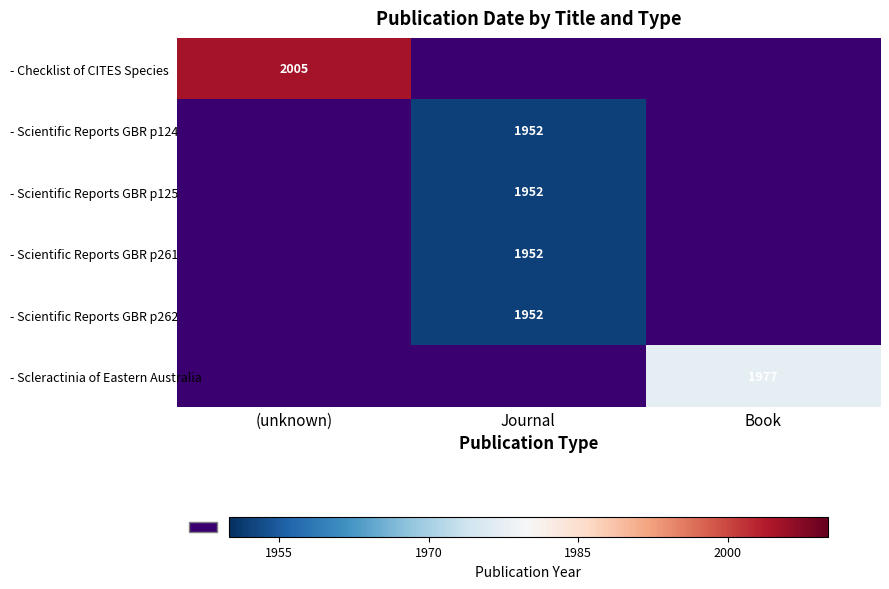

How many positive values does the - Scientific Reports GBR p124 series have?

1